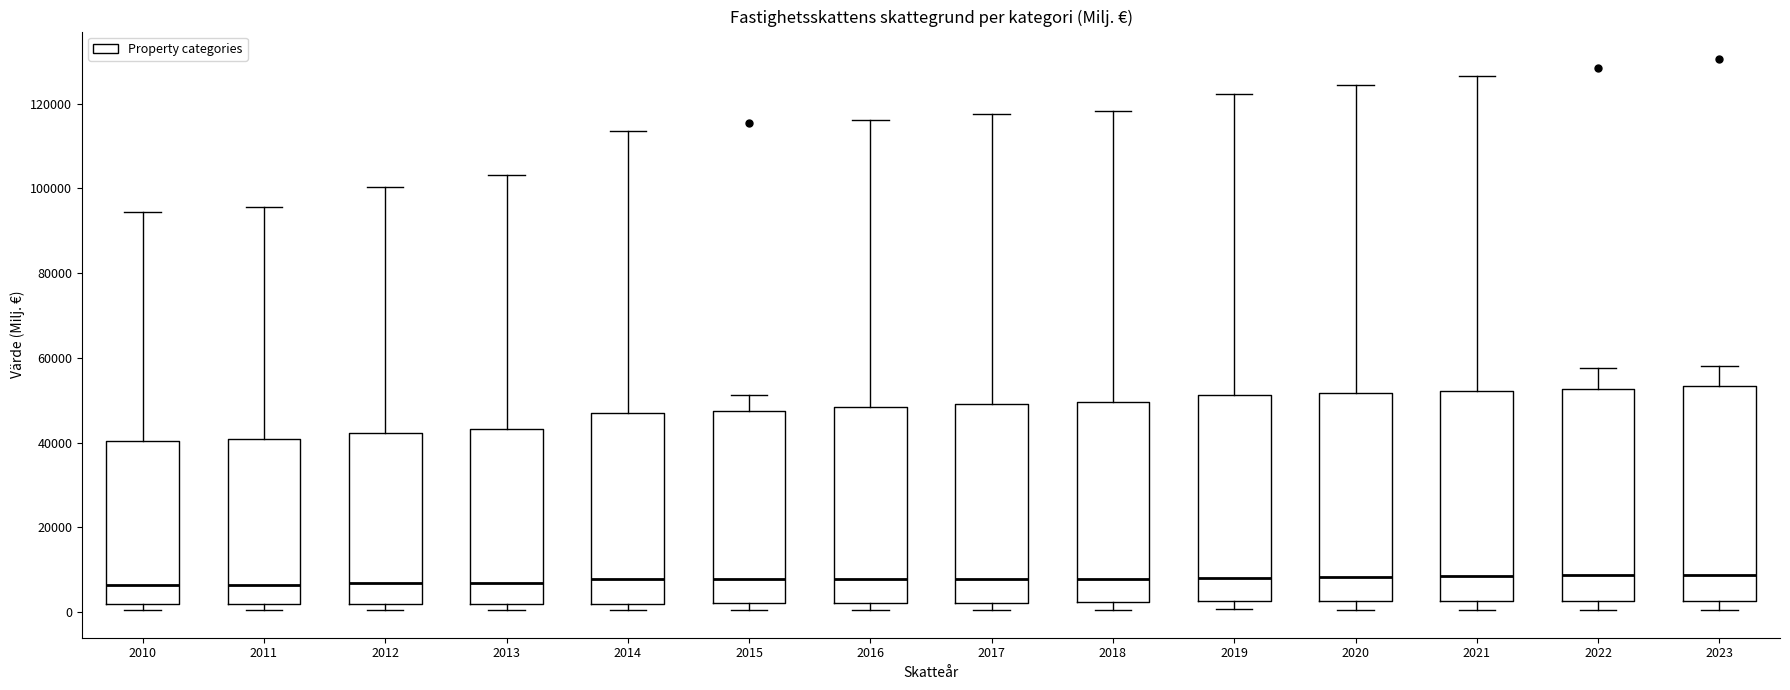

Where does the median line of the box at x = 2016 sit on the y-axis? The values are not printed on the chart, so give them approximately, as read against the axis.

8000